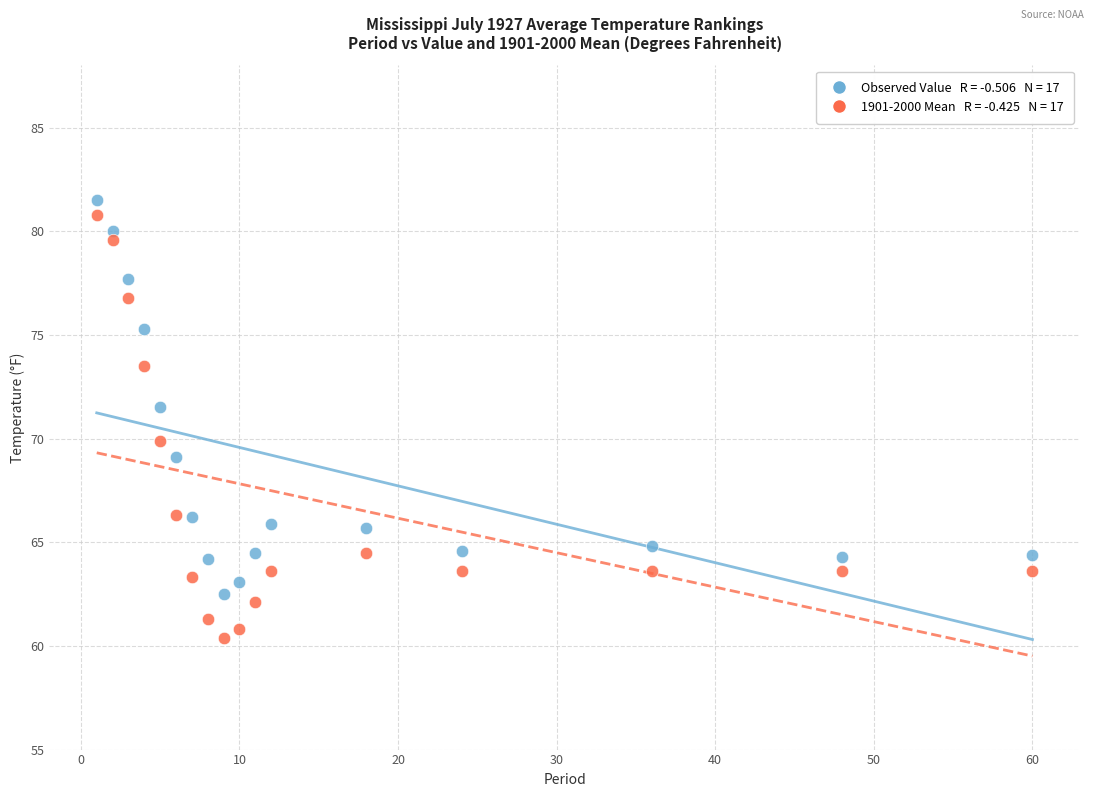

Across all data points, what is the range of X values (max minus min)?

59.0